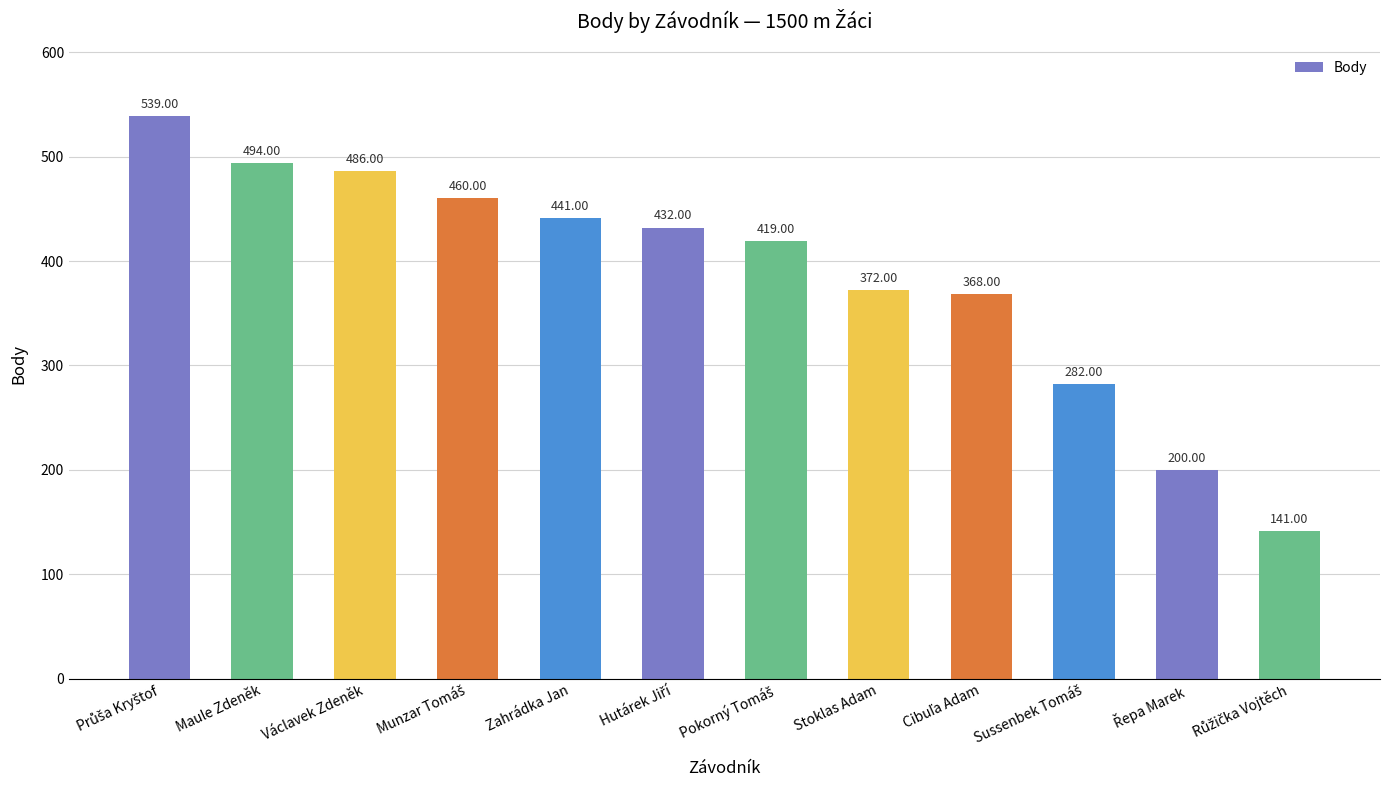

What is the difference between the maximum and minimum values?

398